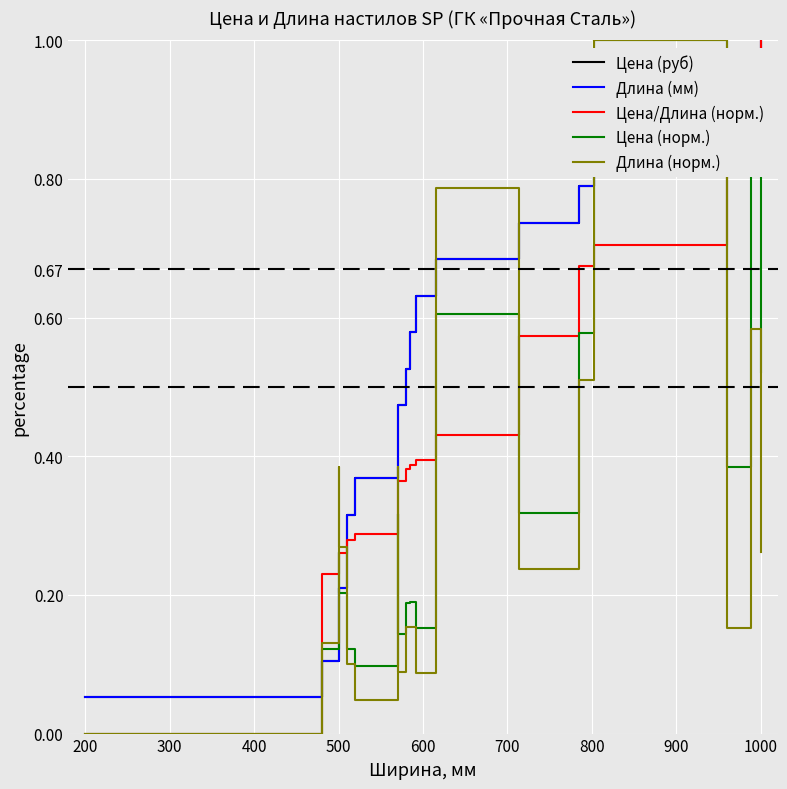

What is the sum of all Длина (норм.) values?

5.5